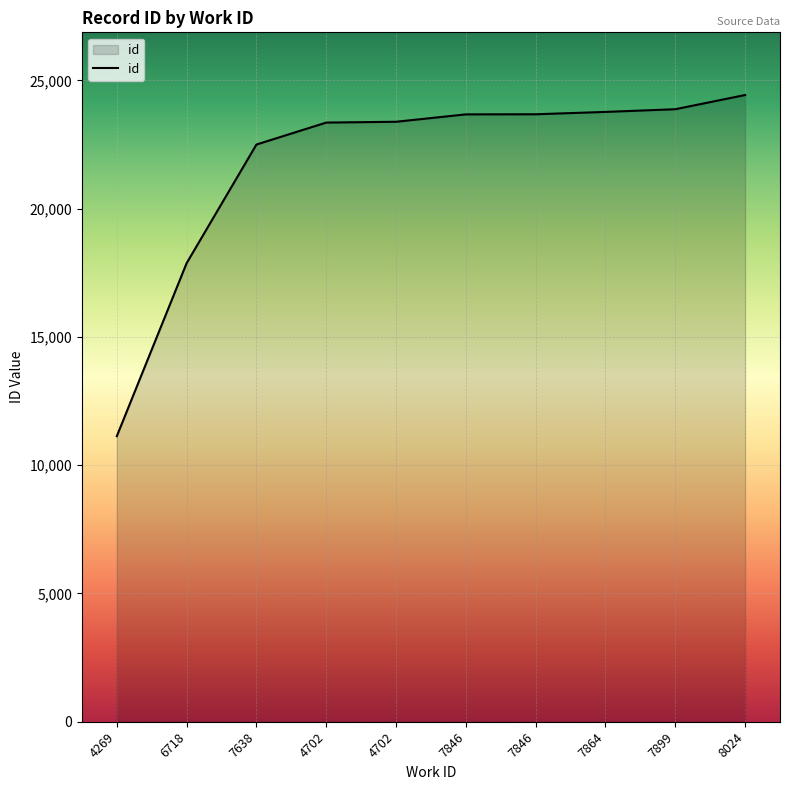

Reading left to right, what are all the values shown in this chart?

4269=11133	6718=17877	7638=22503	4702=23359	4702=23391	7846=23679	7846=23683	7864=23775	7899=23880	8024=24434